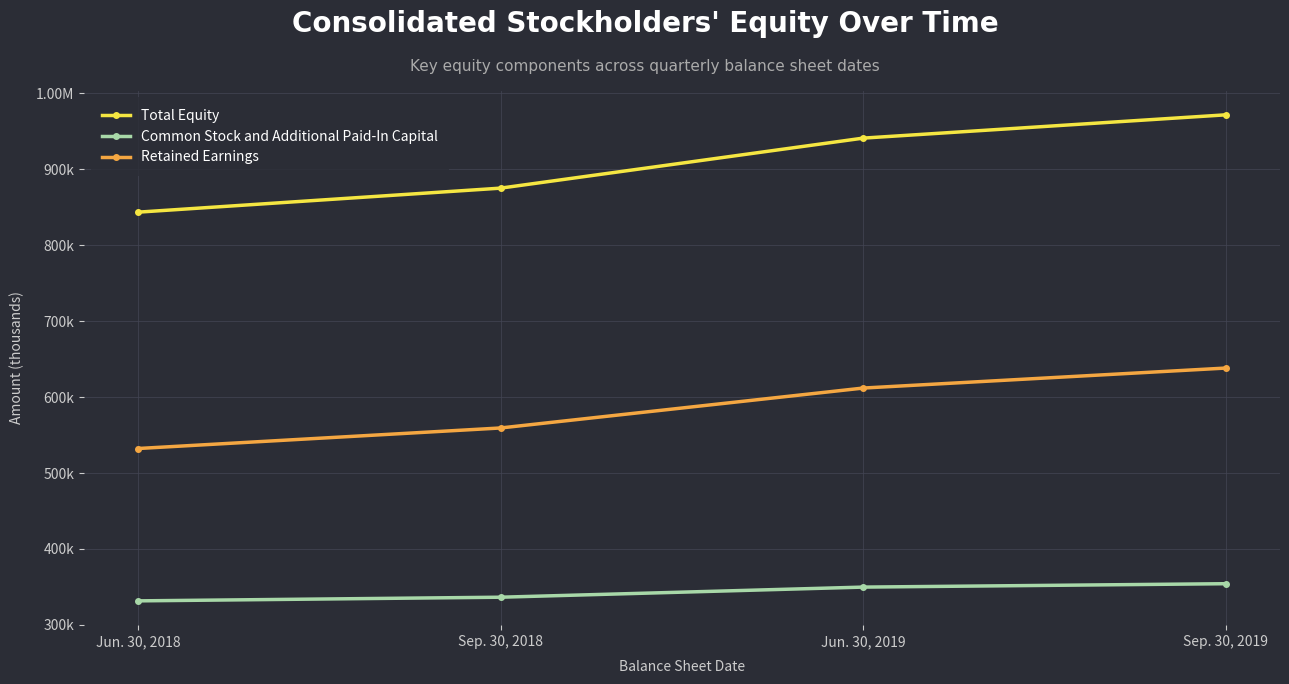

True or false: Retained Earnings and Common Stock and Additional Paid-In Capital intersect in this chart.

False